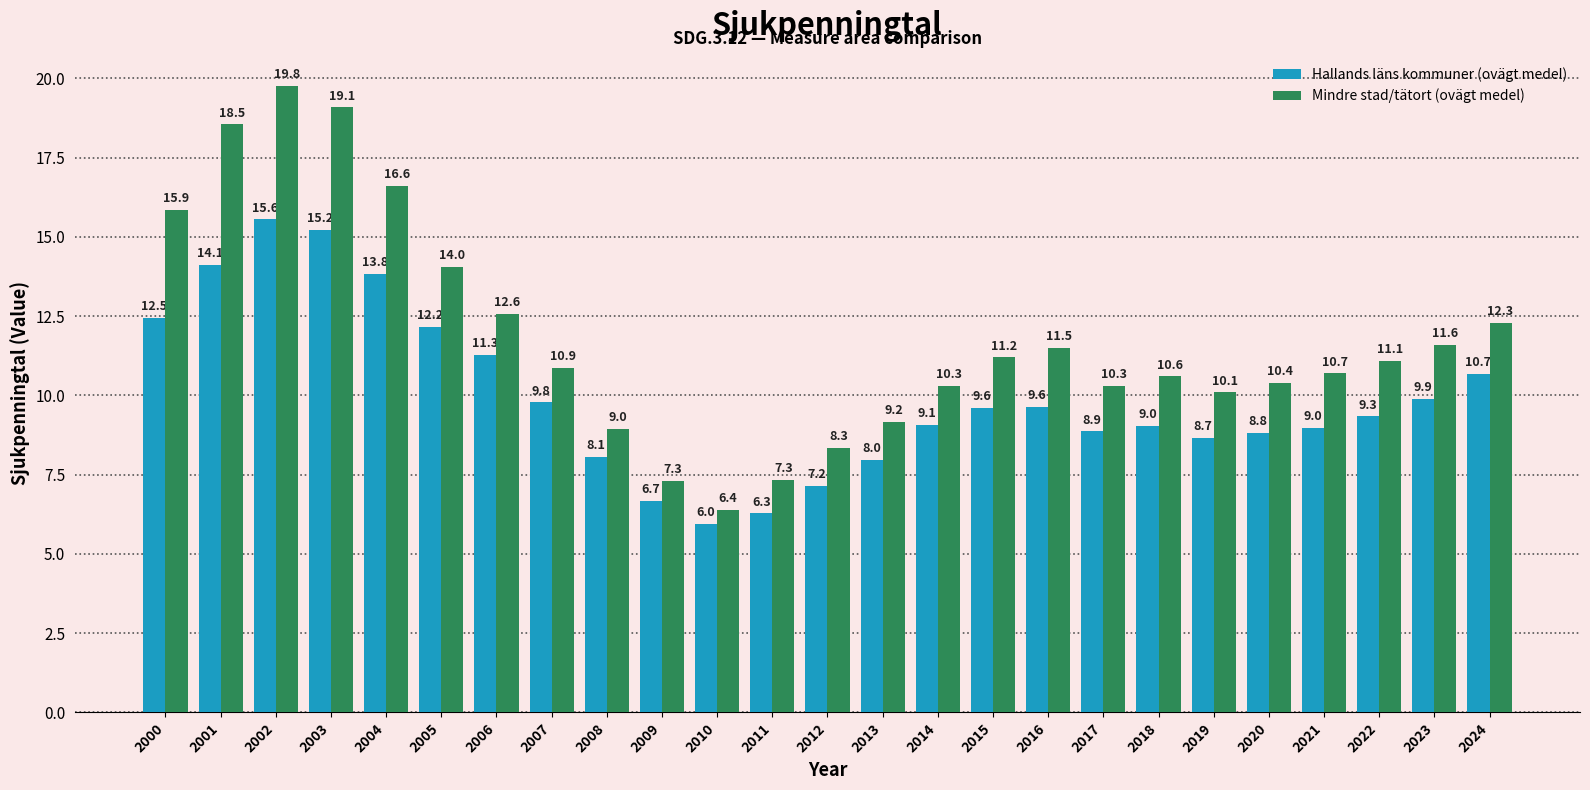

What is the sum of all Hallands läns kommuner (ovägt medel) values?

249.1